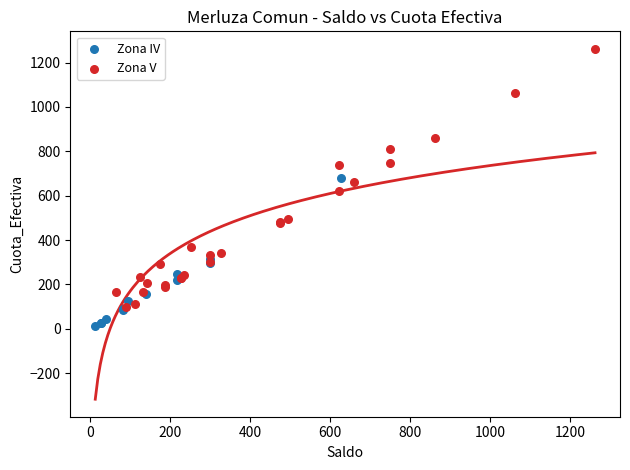

Which series has the largest Y range (max minus min)?

Zona V